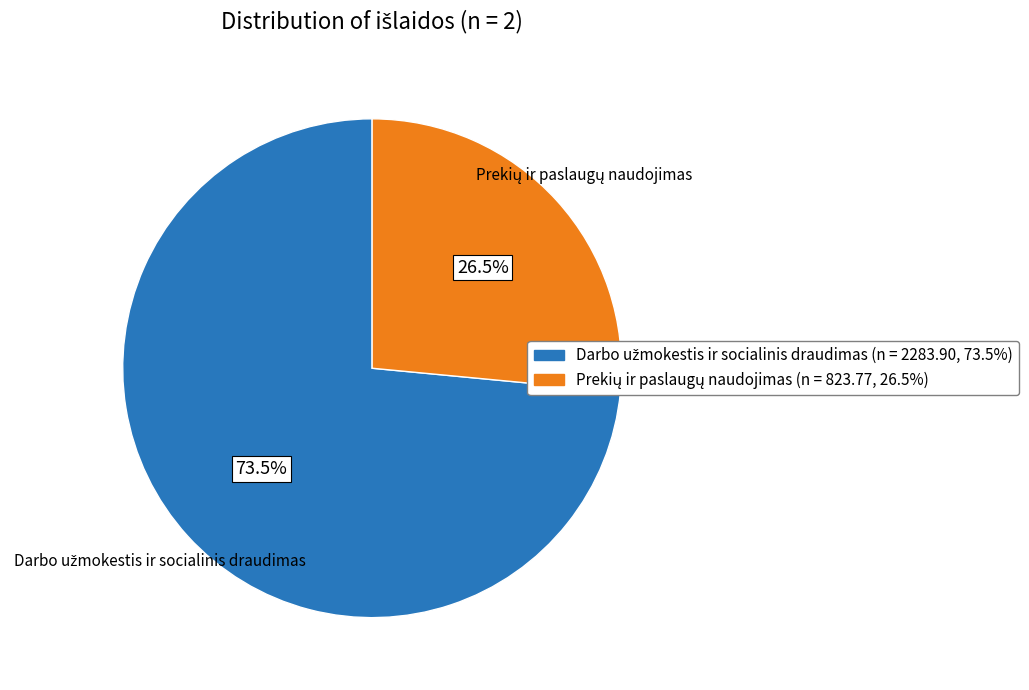

Is there any slice that represents more than half of the pie?

Yes